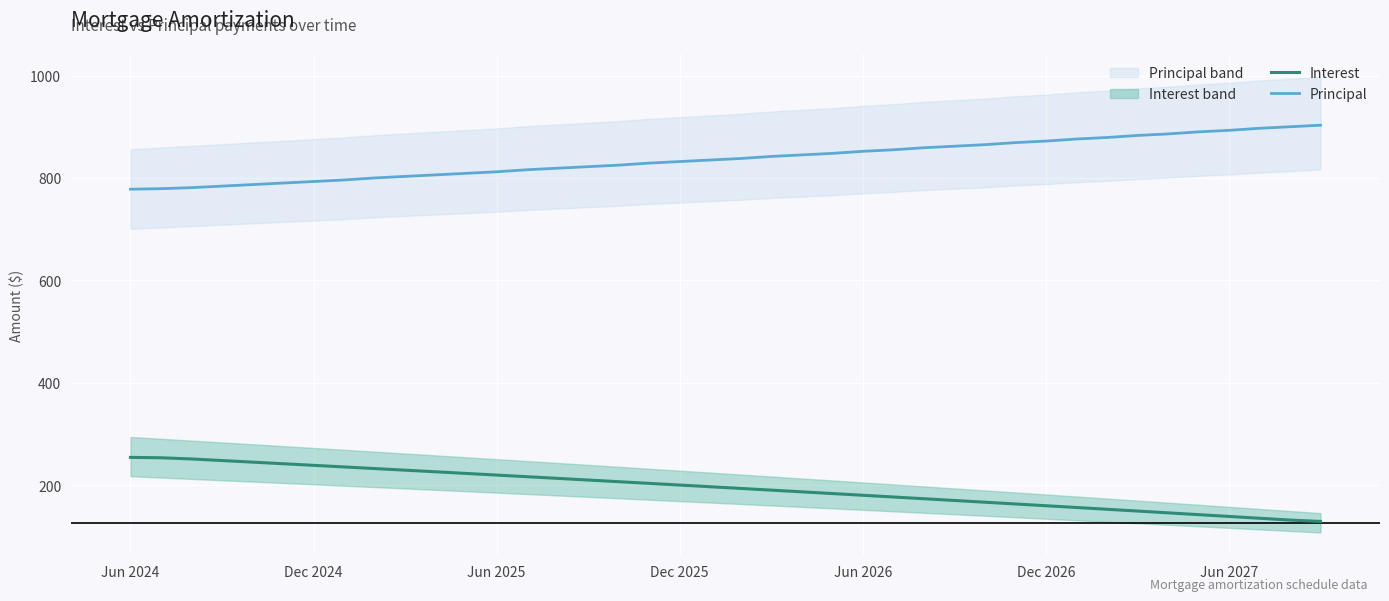

Is this an area chart (filled region under the line)?

No